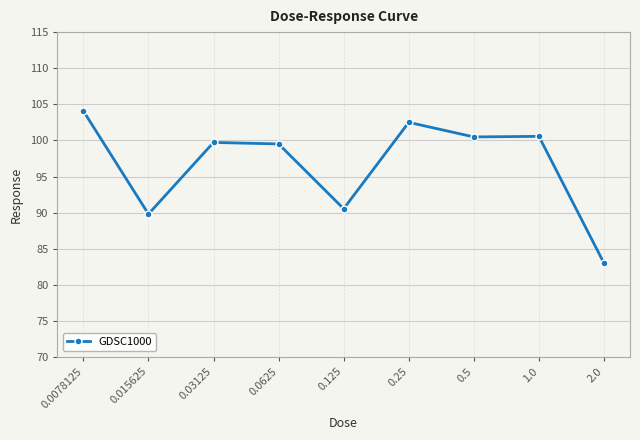

Is it true that the value at 0.0625 is 99.5?

True